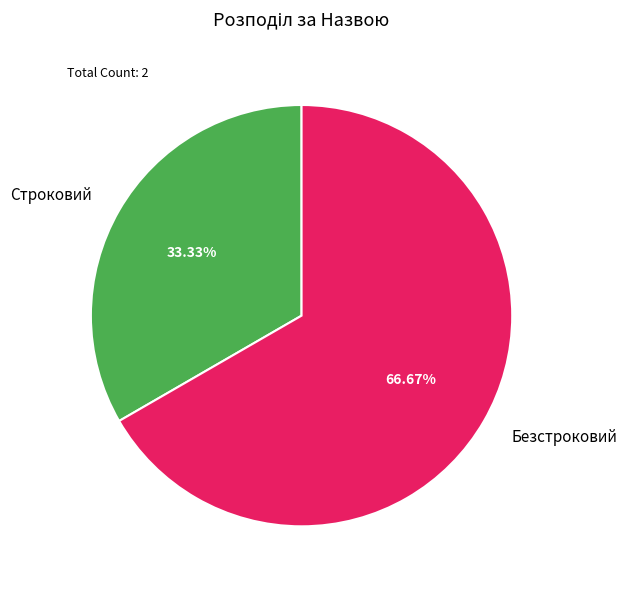

Count the number of slices in the pie.

2